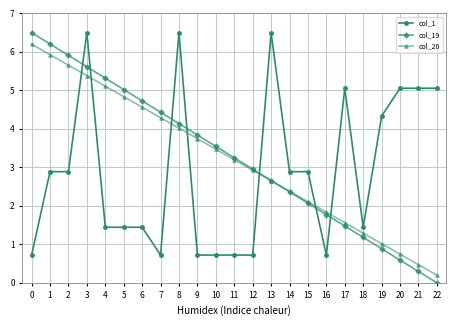

What is the sum of all col_19 values?

74.8